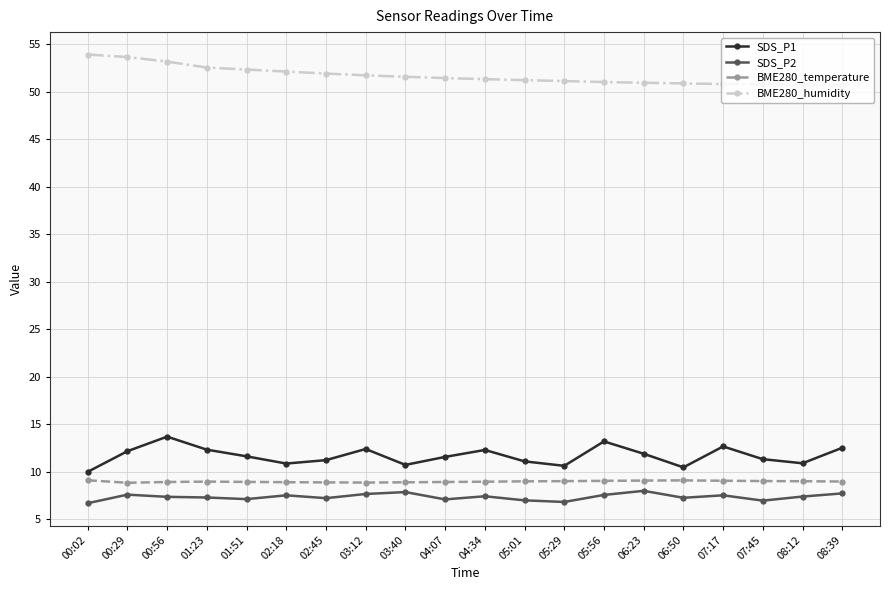

Is it true that BME280_humidity equals 51.5 at 03:40?

True